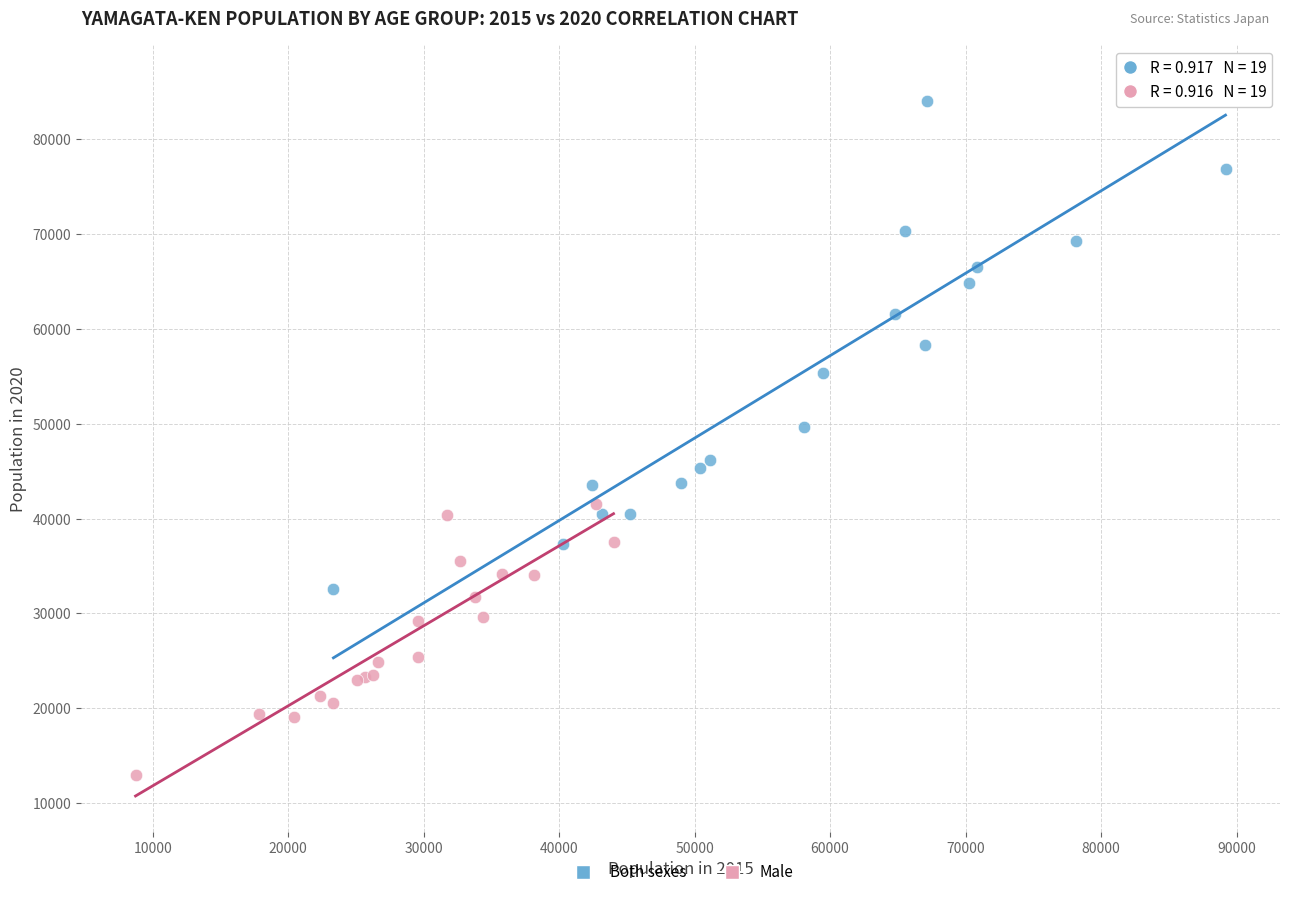

Which series has the largest Y range (max minus min)?

Both sexes